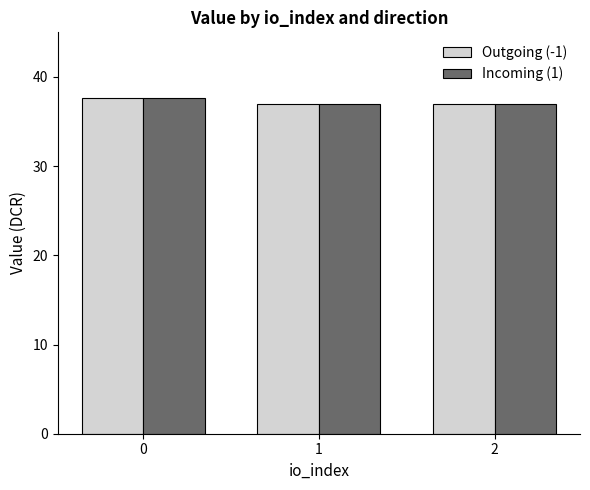

What is the average value of the Outgoing (-1) series?

37.2